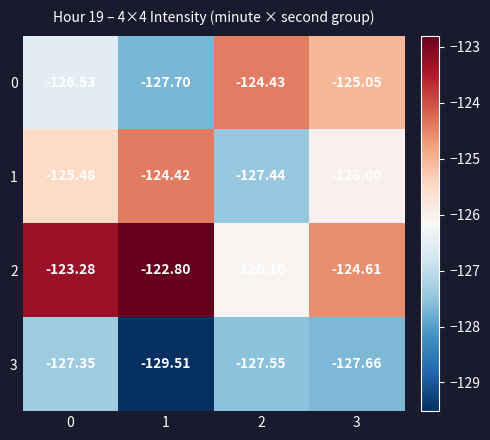

Rank the series by their maximum value, from highest to lowest.

2, 1, 0, 3